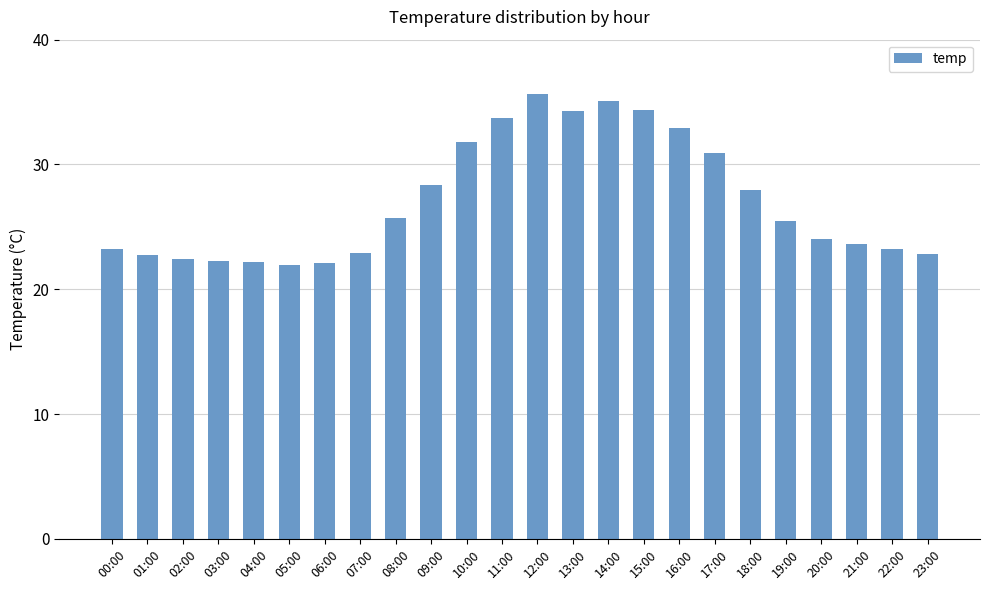

What is the greatest value displayed?

35.7